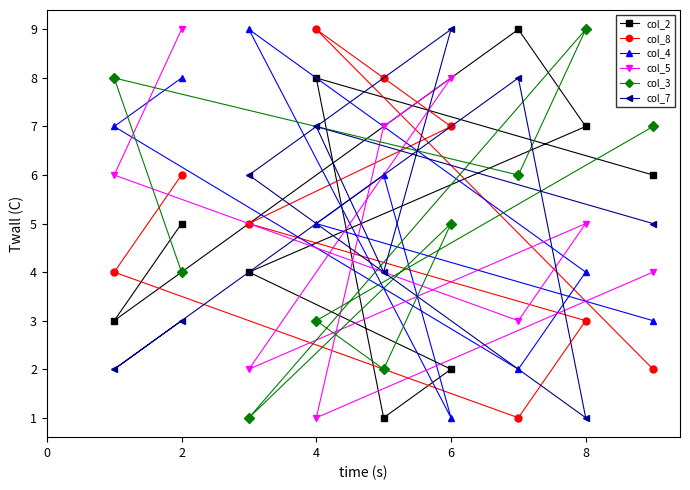

After their last crossing, which series has the higher values: col_5 or col_4?

col_5